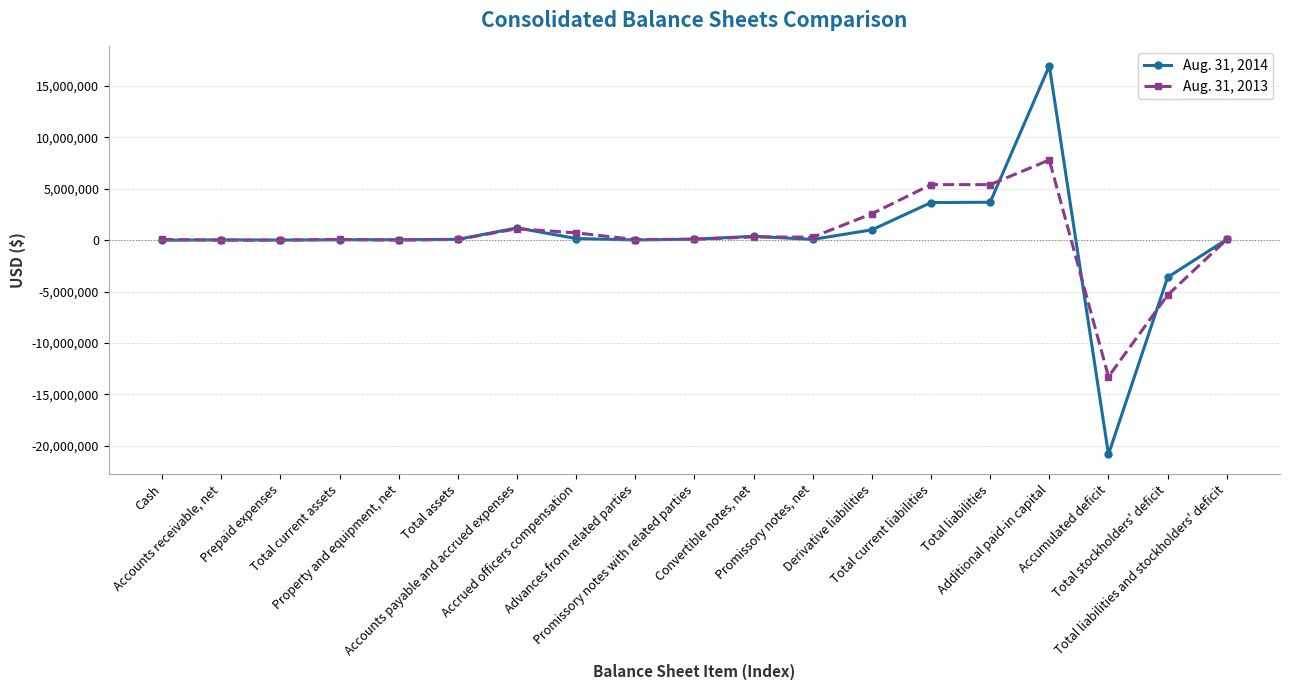

Rank the series by their average value, from lowest to highest.

Aug. 31, 2014, Aug. 31, 2013